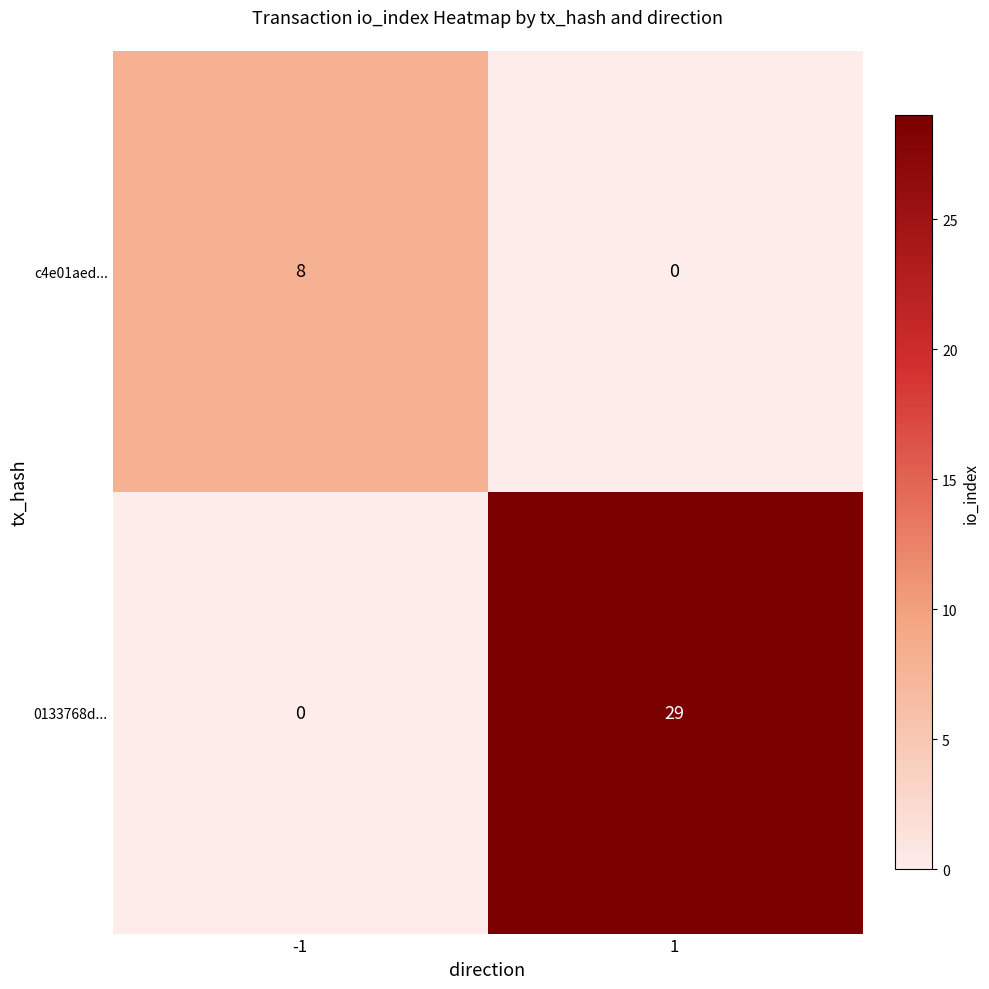

Reading right to left, list all the values displayed in this chart.

c4e01aed...: 0	8
0133768d...: 29	0